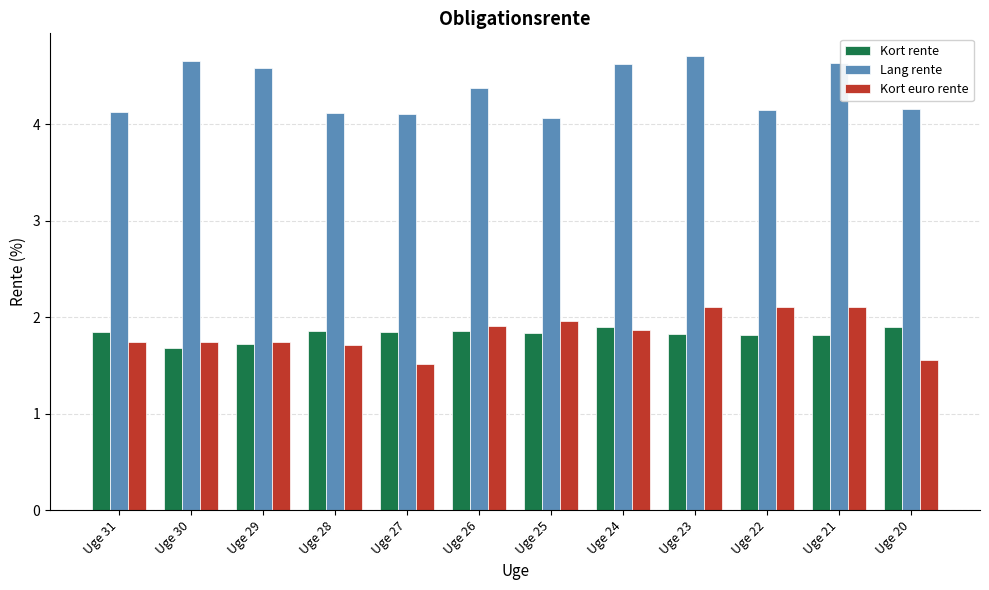

Which series has the largest total across all categories?

Lang rente